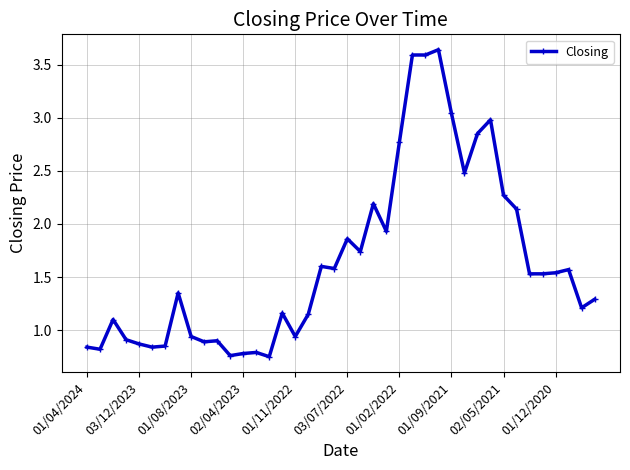

True or false: there are more than 0 points higher than both neighbors.

True